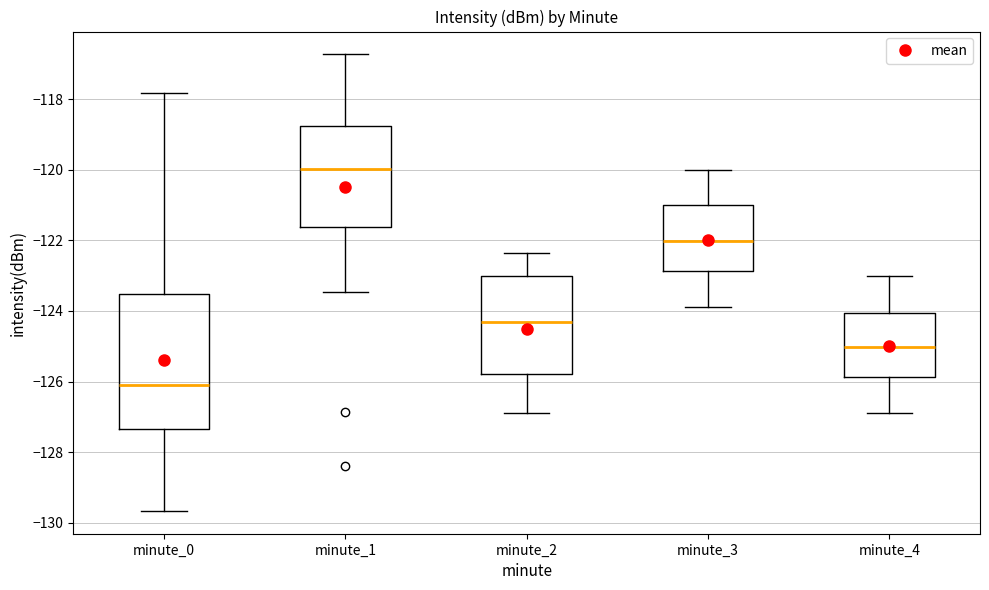

Reading left to right, read every box against the y-axis: the position of its median line, the range the box covers, and the ends of its whiskers. The values are not printed on the chart, so give them approximately, as read against the axis.

minute_0: median -126.2, box -127.4 to -123.6, whiskers -129.6 to -117.8
minute_1: median -120.0, box -121.6 to -118.8, whiskers -123.4 to -116.8
minute_2: median -124.4, box -125.8 to -123.0, whiskers -127.0 to -122.4
minute_3: median -122.0, box -122.8 to -121.0, whiskers -124.0 to -120.0
minute_4: median -125.0, box -125.8 to -124.0, whiskers -127.0 to -123.0